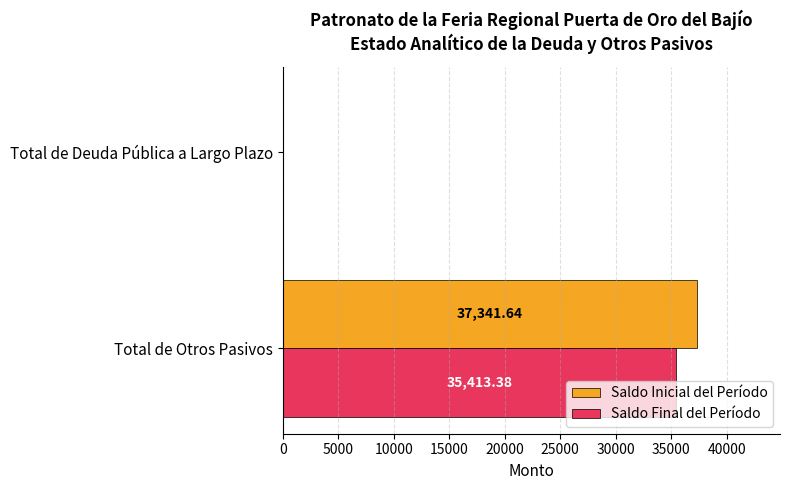

What is the sum of the Saldo Inicial del Período values at Total de Deuda Pública a Largo Plazo and Total de Otros Pasivos?

37341.6